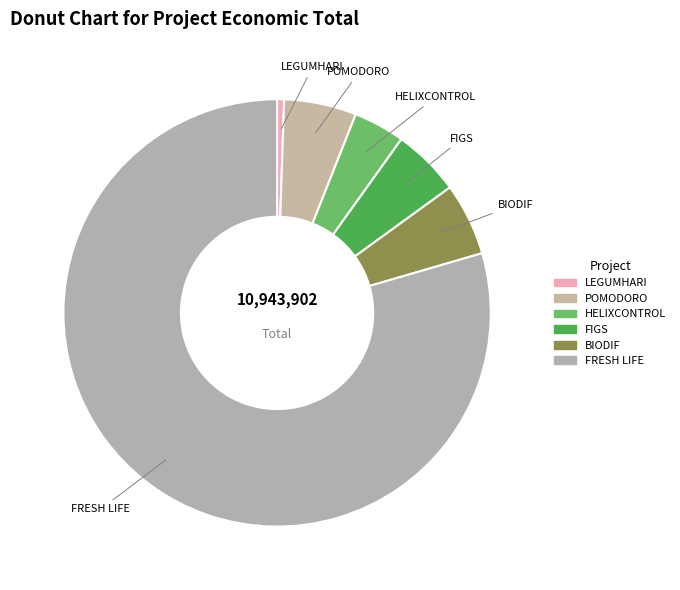

Which category has the biggest portion of the pie?

FRESH LIFE